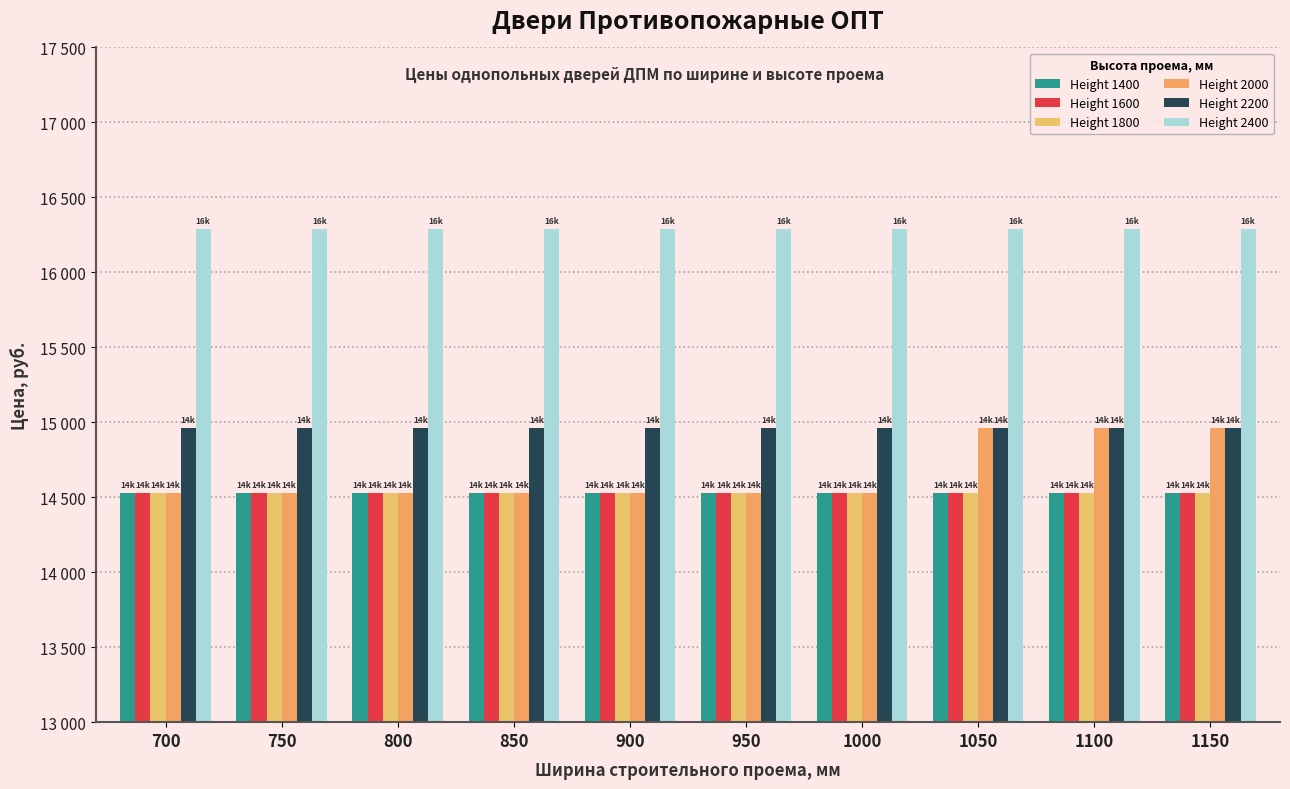

Reading left to right, transcribe all the data shown in this chart.

Height 1400: 700=14530	750=14530	800=14530	850=14530	900=14530	950=14530	1000=14530	1050=14530	1100=14530	1150=14530
Height 1600: 700=14530	750=14530	800=14530	850=14530	900=14530	950=14530	1000=14530	1050=14530	1100=14530	1150=14530
Height 1800: 700=14530	750=14530	800=14530	850=14530	900=14530	950=14530	1000=14530	1050=14530	1100=14530	1150=14530
Height 2000: 700=14530	750=14530	800=14530	850=14530	900=14530	950=14530	1000=14530	1050=14960	1100=14960	1150=14960
Height 2200: 700=14960	750=14960	800=14960	850=14960	900=14960	950=14960	1000=14960	1050=14960	1100=14960	1150=14960
Height 2400: 700=16290	750=16290	800=16290	850=16290	900=16290	950=16290	1000=16290	1050=16290	1100=16290	1150=16290